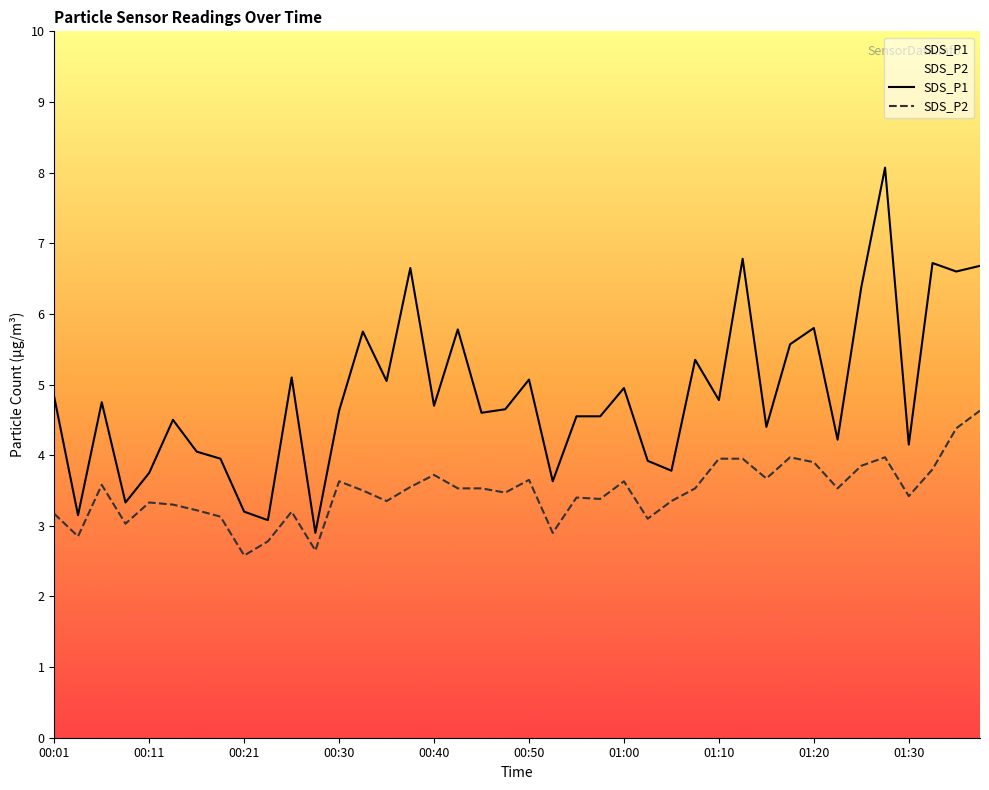

In SDS_P1, how many points are higher than both neighbors (excluding endpoints)?

13